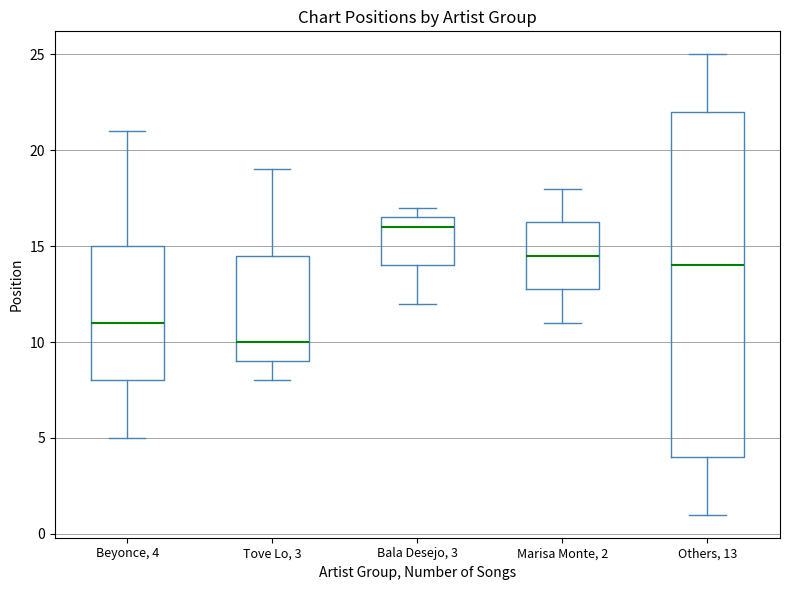

Reading left to right, transcribe this box plot: for each box, give where its median line is, the range the box spans, and where its two whiskers end, as read against the y-axis. The values are not printed on the chart, so give them approximately, as read against the axis.

Beyonce, 4: median 11.0, box 8.0 to 15.0, whiskers 5.0 to 21.0
Tove Lo, 3: median 10.0, box 9.0 to 14.5, whiskers 8.0 to 19.0
Bala Desejo, 3: median 16.0, box 14.0 to 16.5, whiskers 12.0 to 17.0
Marisa Monte, 2: median 14.5, box 13.0 to 16.5, whiskers 11.0 to 18.0
Others, 13: median 14.0, box 4.0 to 22.0, whiskers 1.0 to 25.0